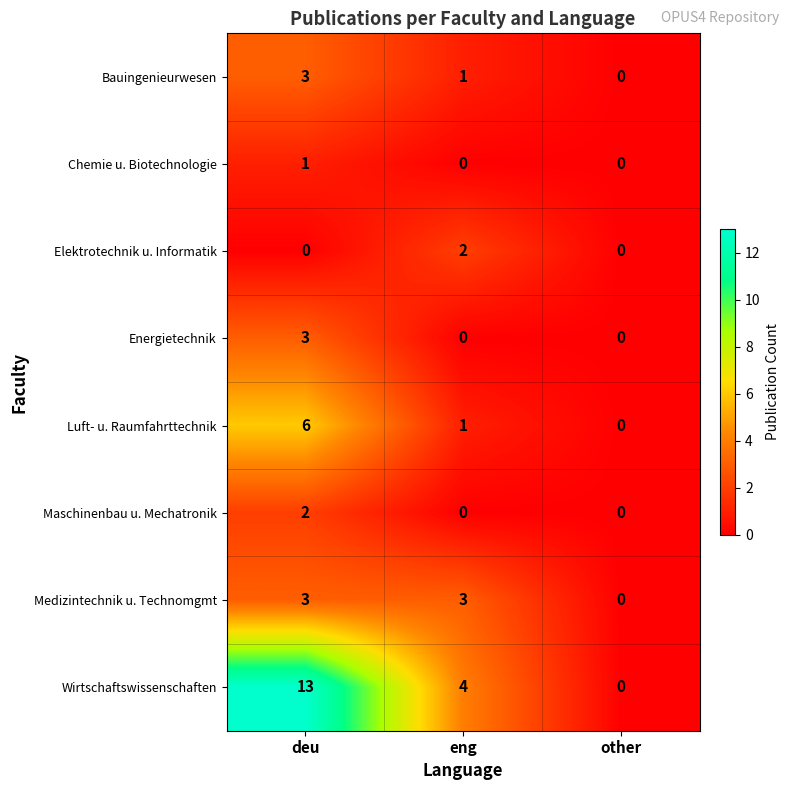

At which category is the sum across all series the highest?

deu